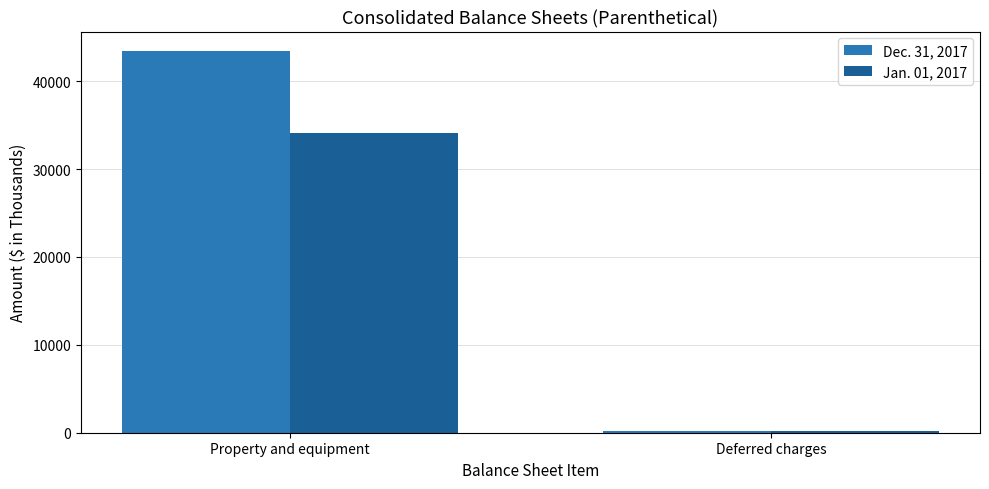

Which series has the widest spread of values?

Dec. 31, 2017